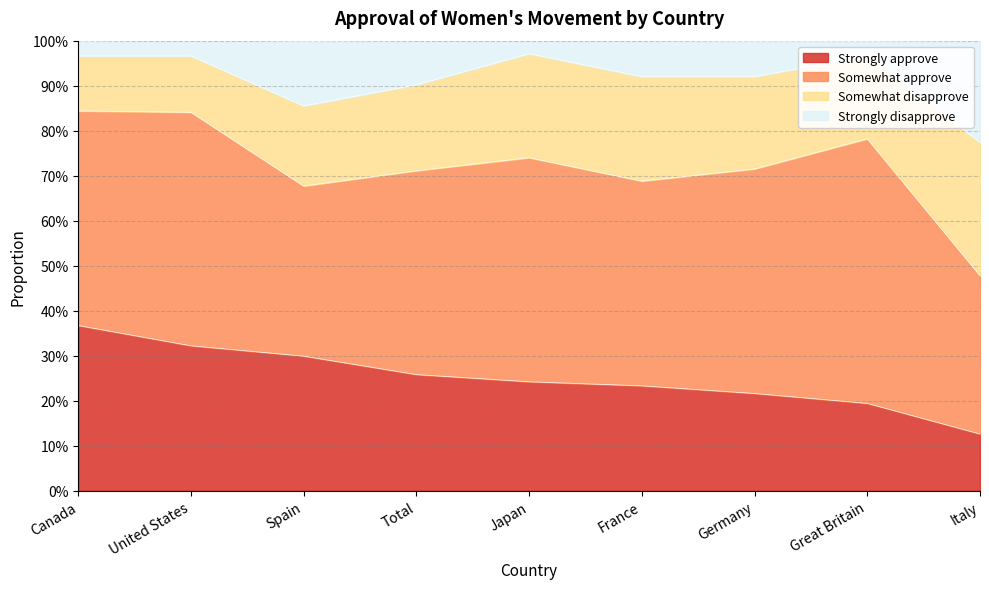

Is it true that Strongly disapprove equals 1.5 at Spain?

False